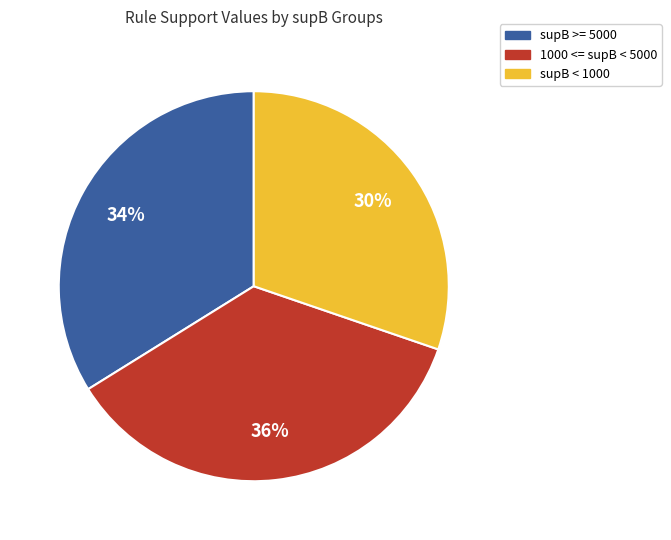

Is there any slice that represents more than half of the pie?

No